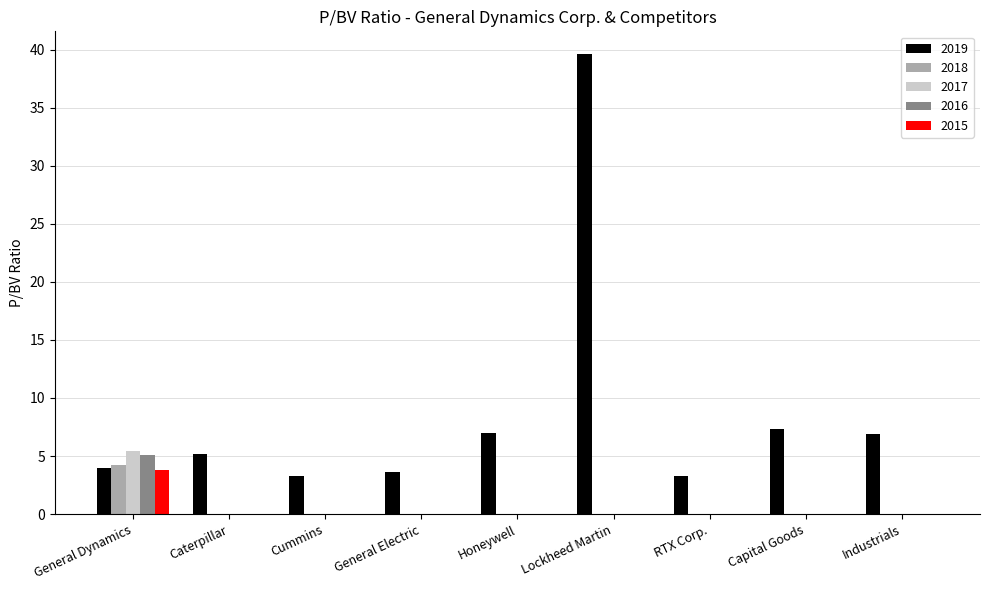

What is the sum of all 2018 values?

4.3